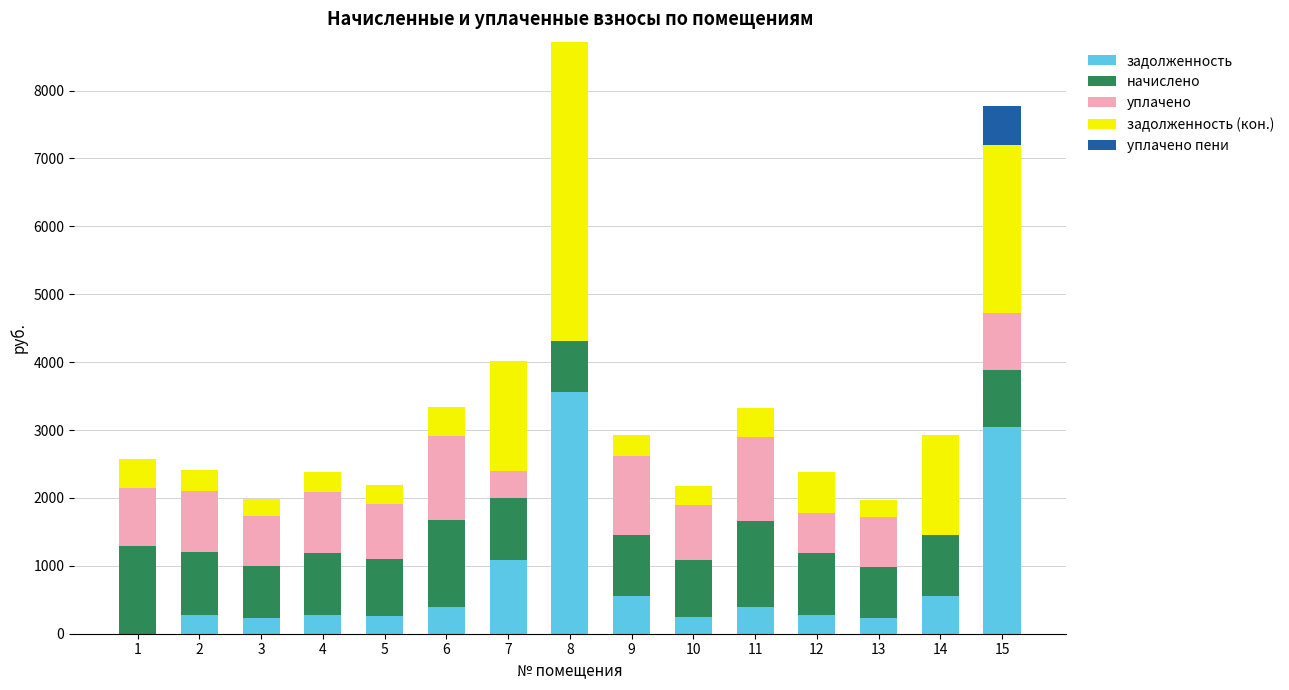

How many categories are shown in the chart?

15